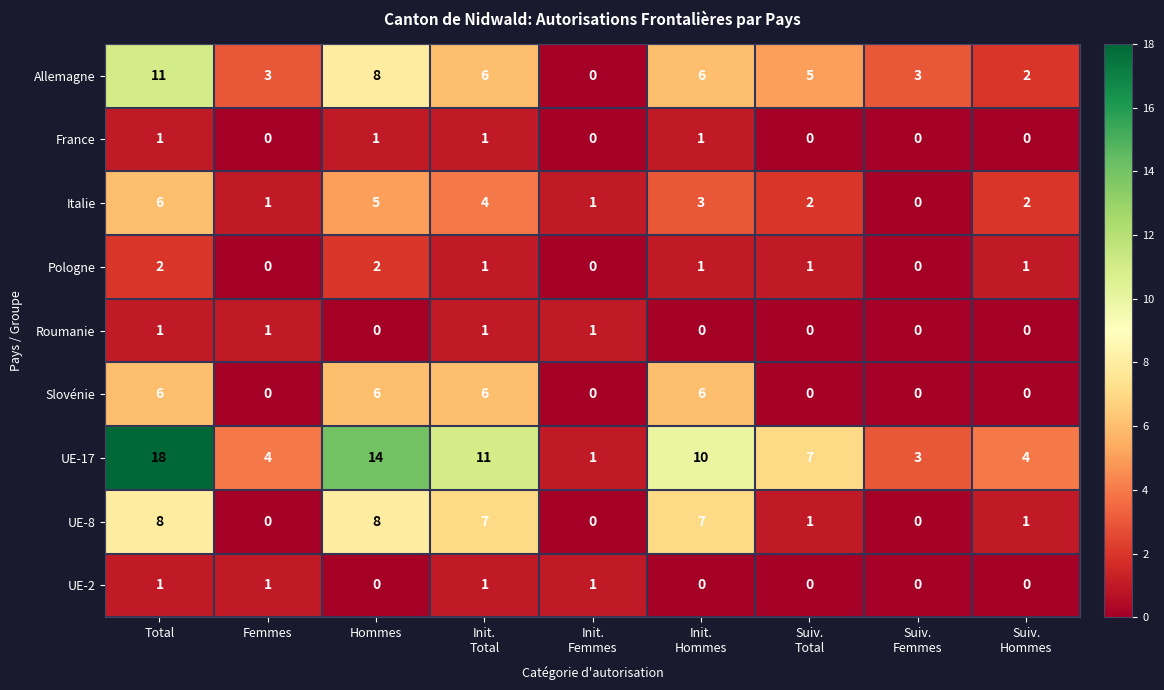

At which category is the sum across all series the highest?

Total